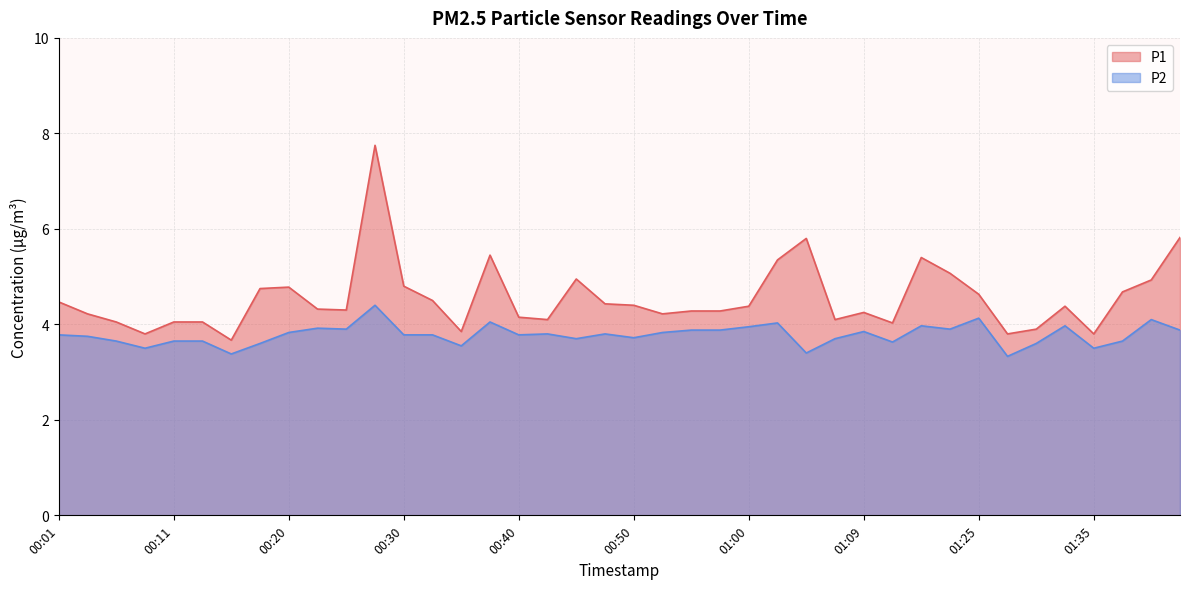

True or false: P1 and P2 cross at least once.

False